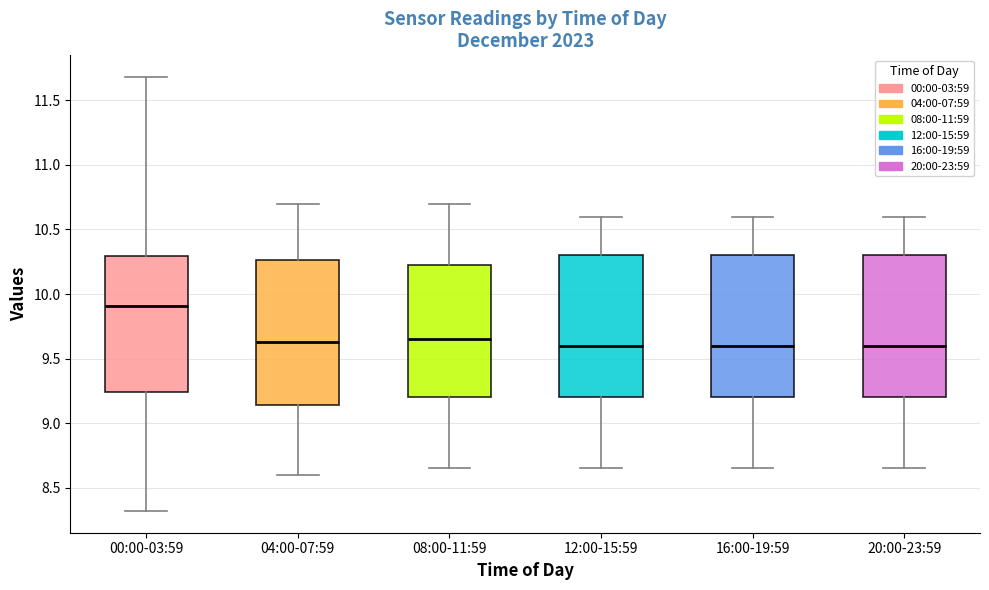

Where does the lower whisker of the box for 04:00-07:59 end on the y-axis? The values are not printed on the chart, so give them approximately, as read against the axis.

8.60